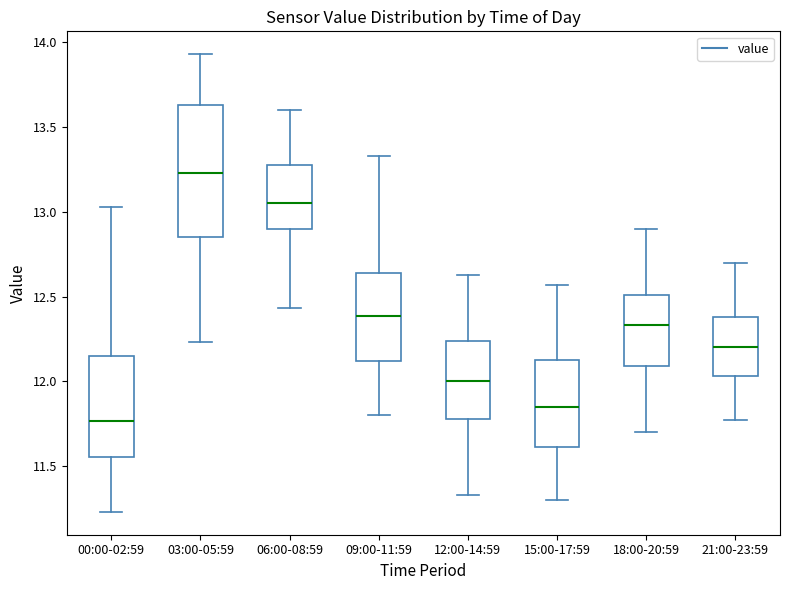

Which box's median line is the lowest?

00:00-02:59